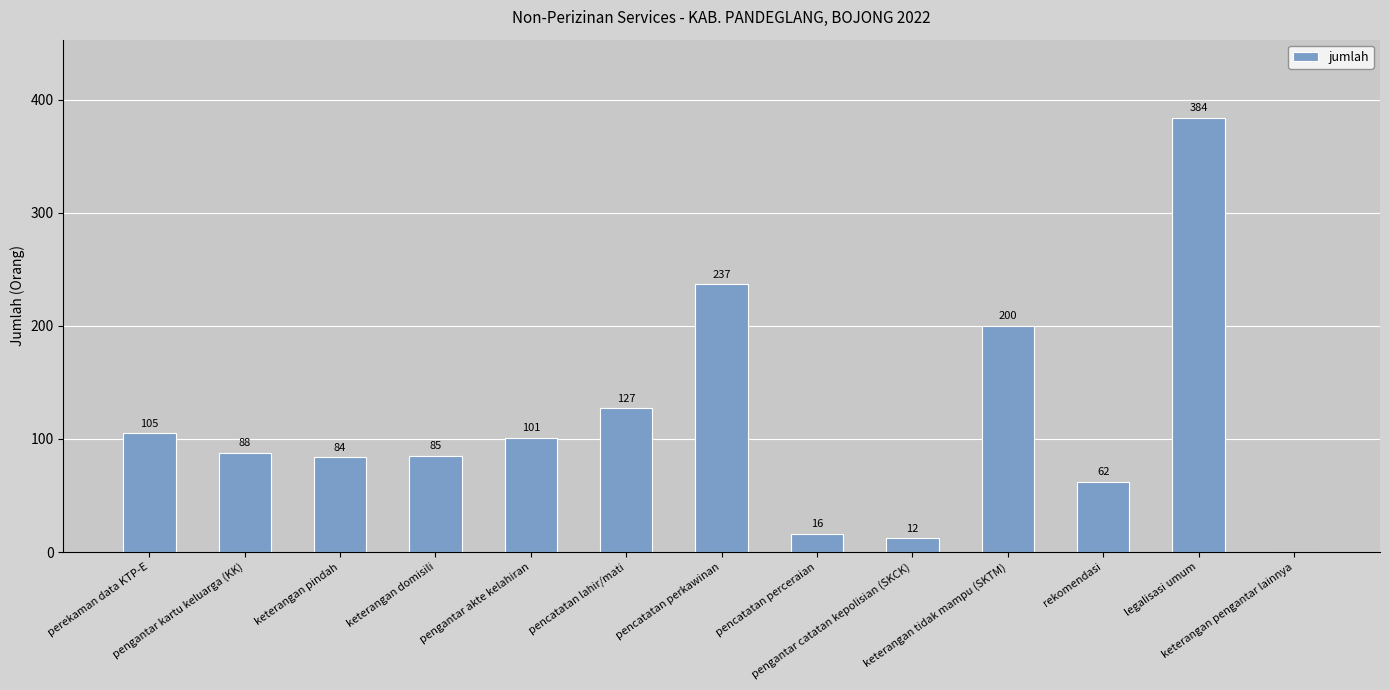

How many distinct data groups are displayed?

1